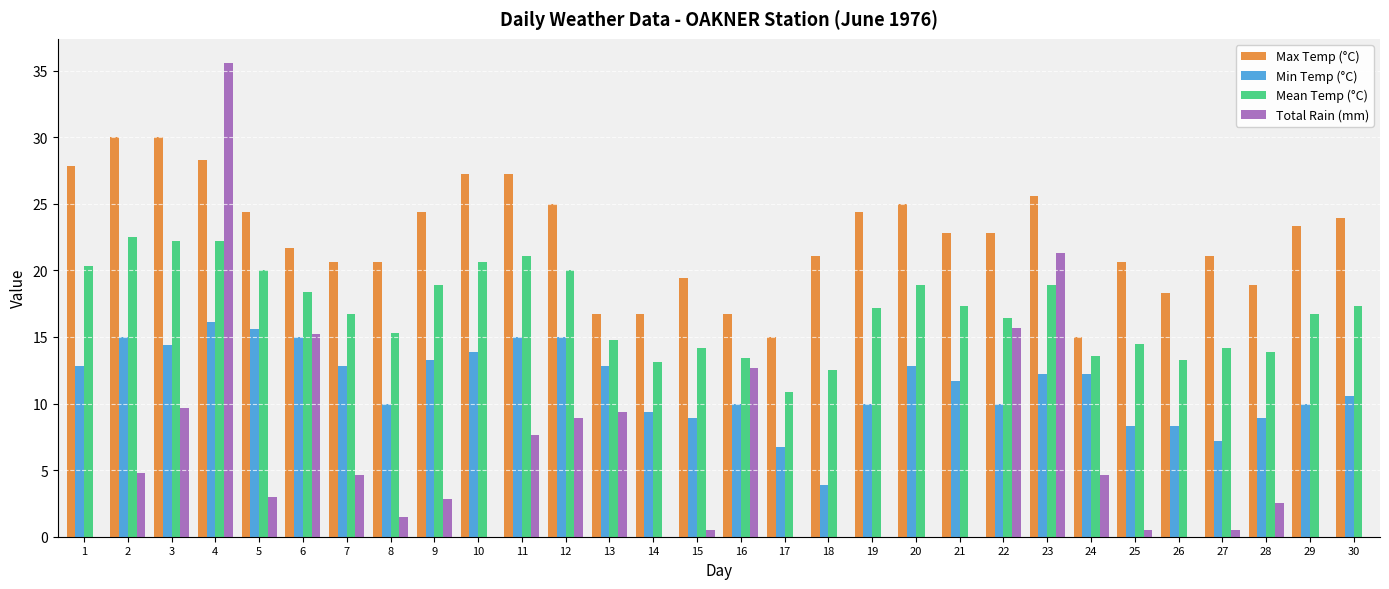

What is the total value across all series at 21?

51.8